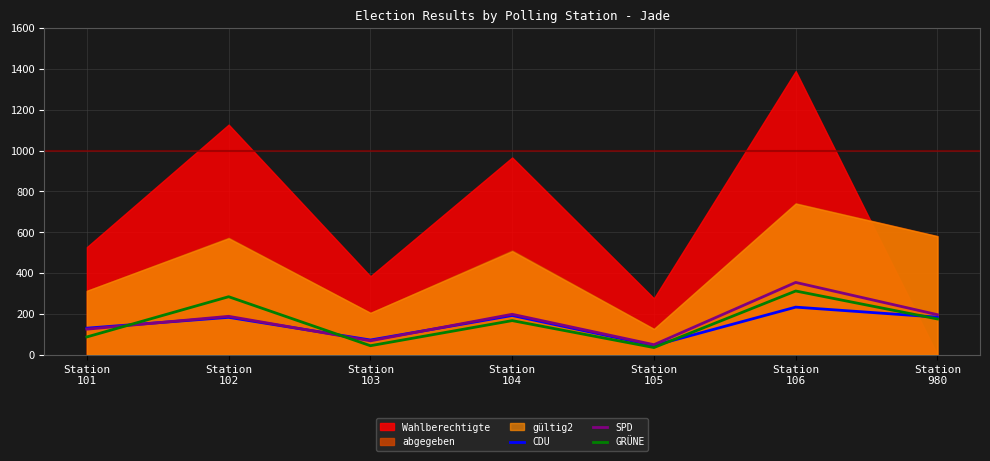

What is the highest value of the CDU series?

233